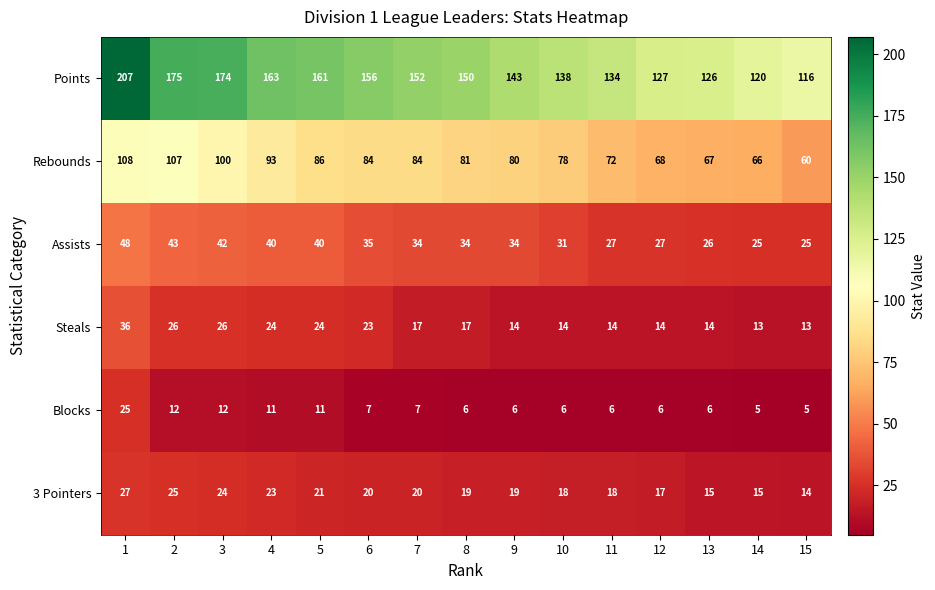

True or false: 3 Pointers has a value of 19 at 9.

True